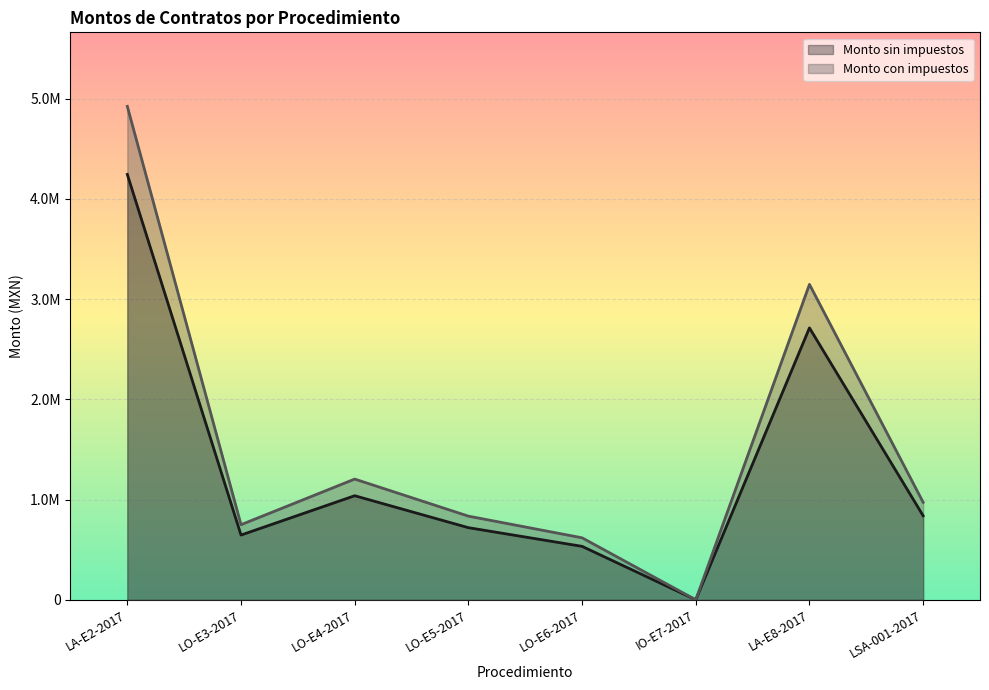

Reading right to left, list all the values displayed in this chart.

Monto sin impuestos: 838090.0	2712602.0	0.0	532964.9	719342.9	1038140.9	645723.0	4243877.1
Monto con impuestos: 972184.4	3146618.3	0.0	618239.2	834437.8	1204243.5	749038.7	4922897.5